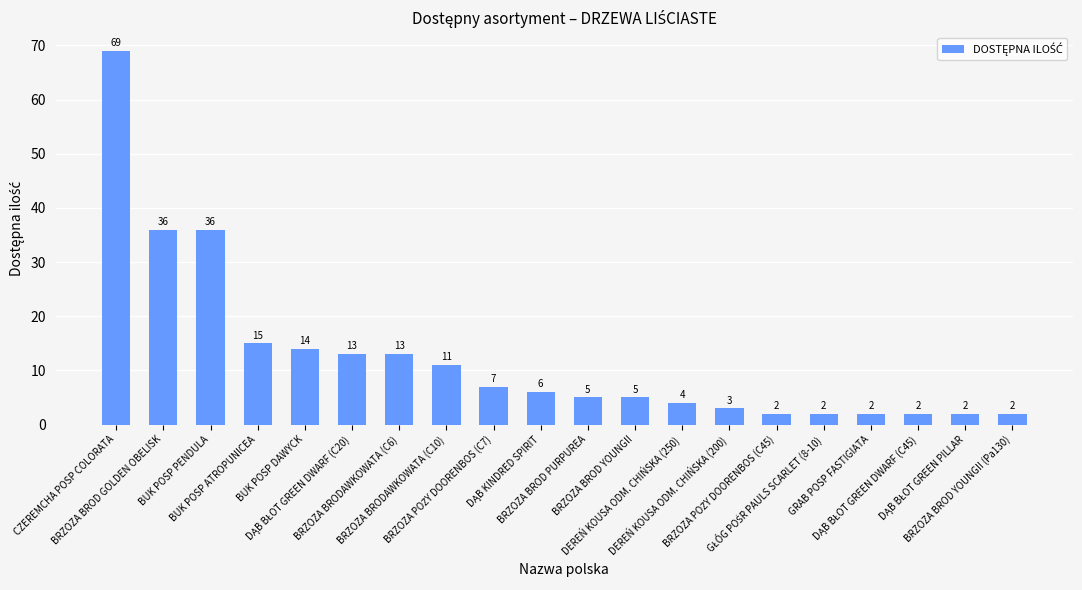

Does the chart contain any negative values?

No